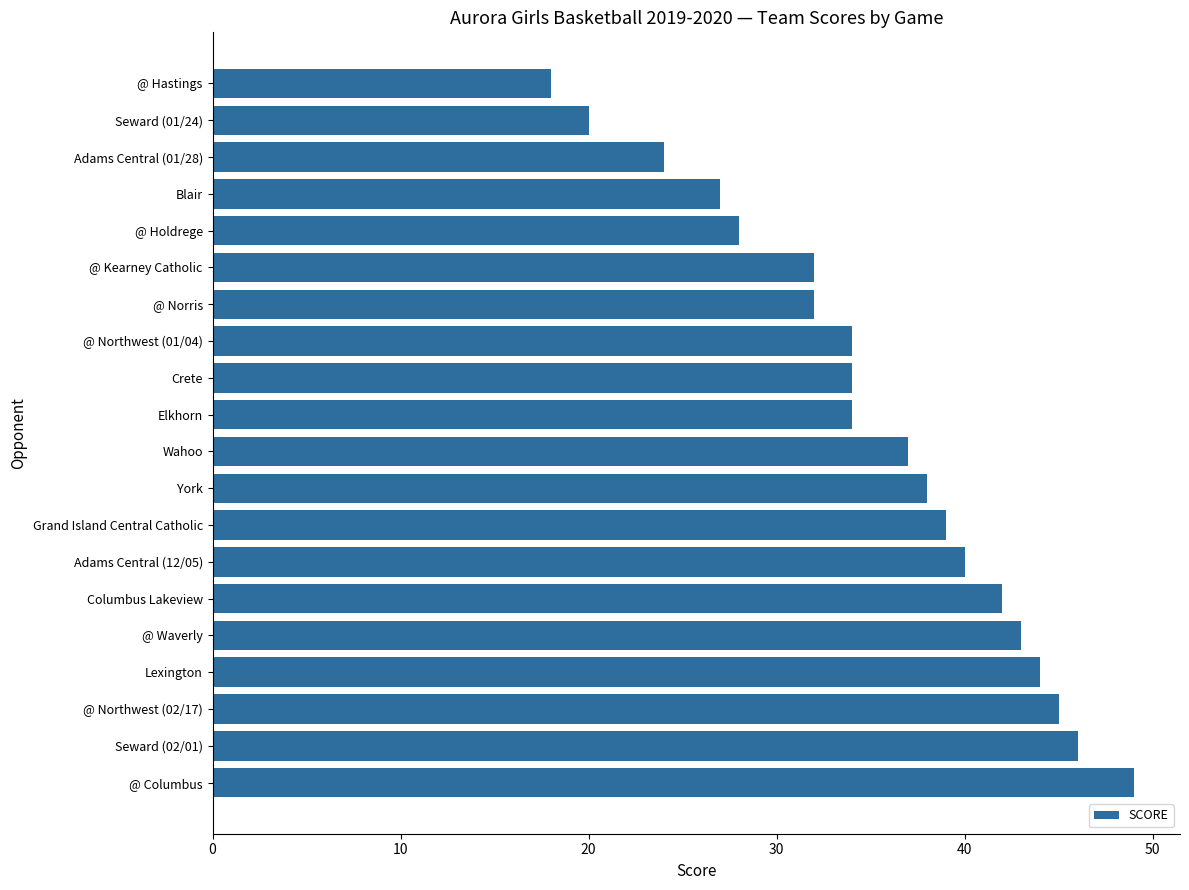

Between Grand Island Central Catholic and @ Columbus, which is larger?

@ Columbus